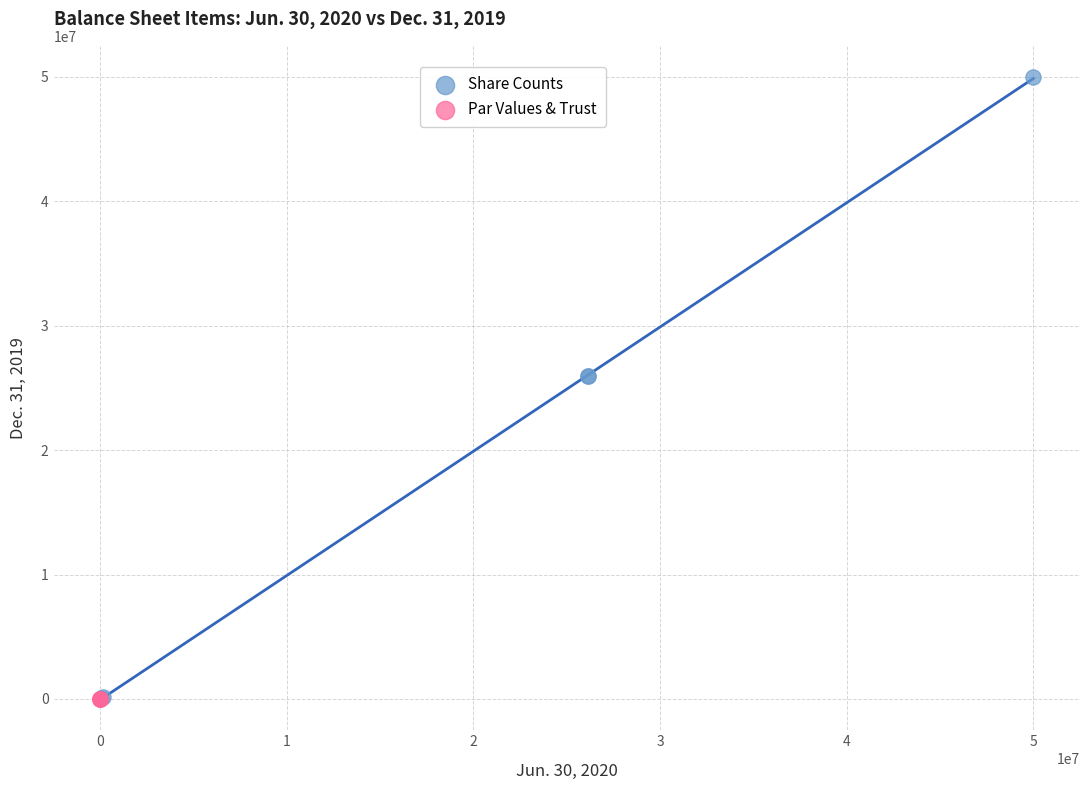

Which series reaches the maximum Y coordinate?

Share Counts